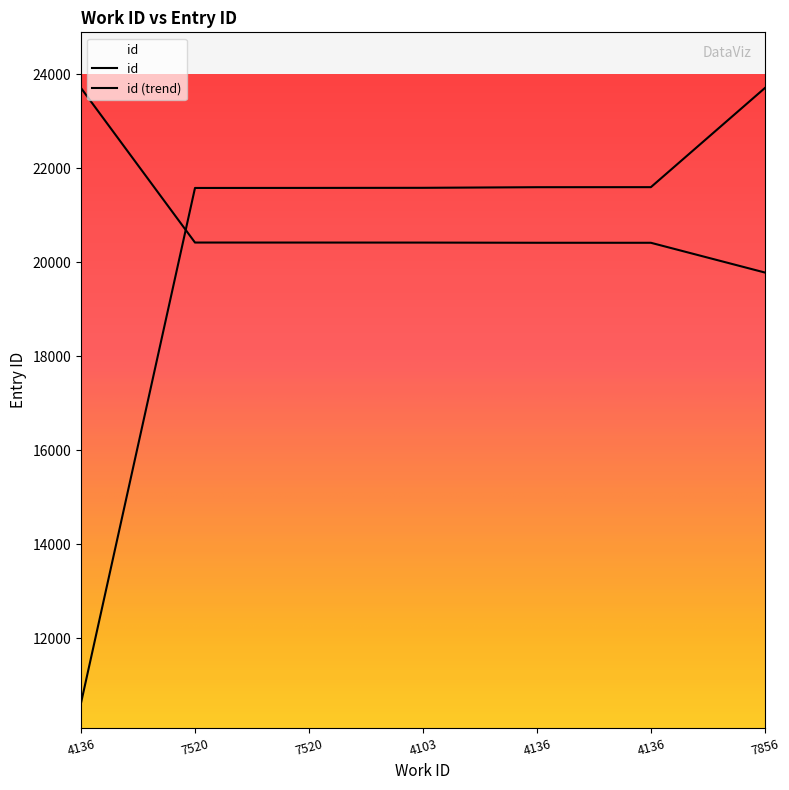

Is this an area chart (filled region under the line)?

No